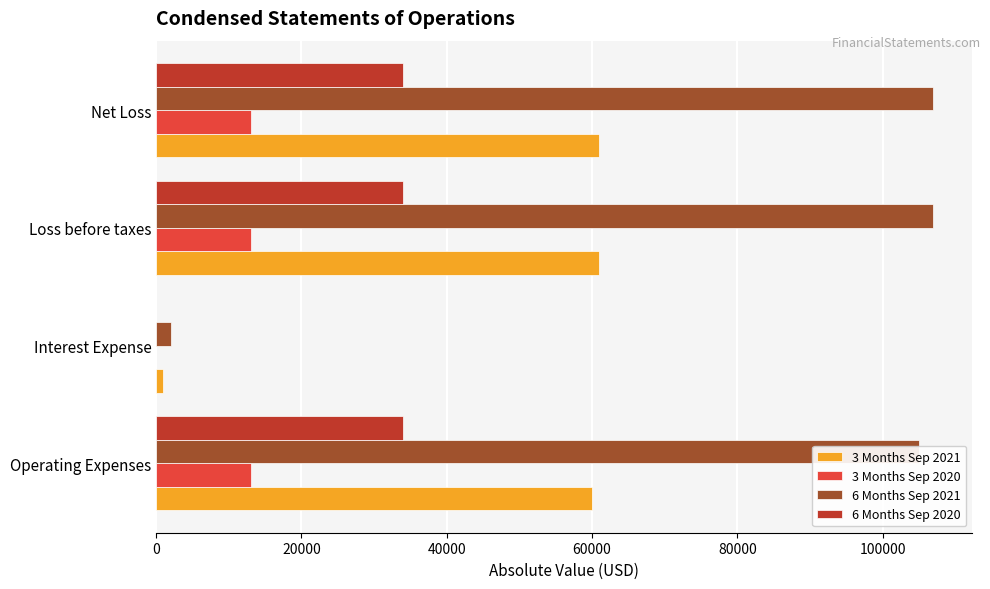

What are all the series names shown in the legend?

3 Months Sep 2021, 3 Months Sep 2020, 6 Months Sep 2021, 6 Months Sep 2020